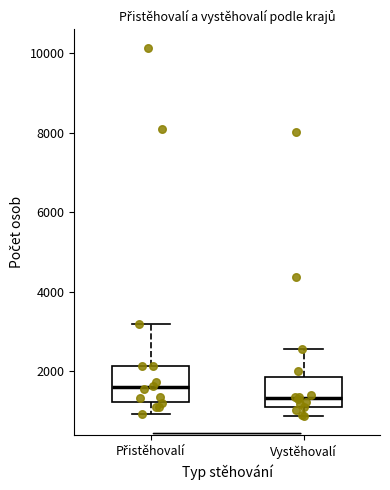

Reading left to right, read every box against the y-axis: the position of its median line, the range the box covers, and the ends of its whiskers. The values are not printed on the chart, so give them approximately, as read against the axis.

Přistěhovalí: median 1600, box 1200 to 2200, whiskers 1000 to 3200
Vystěhovalí: median 1400, box 1200 to 1800, whiskers 800 to 2600